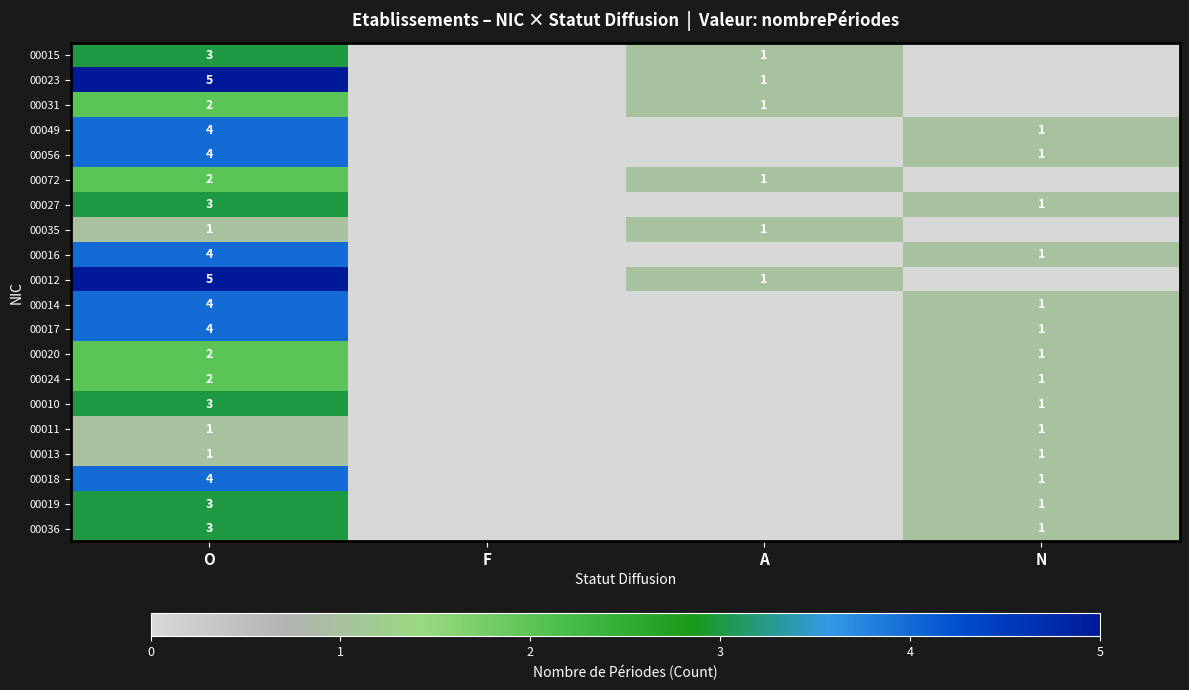

How many categories are shown in the chart?

4